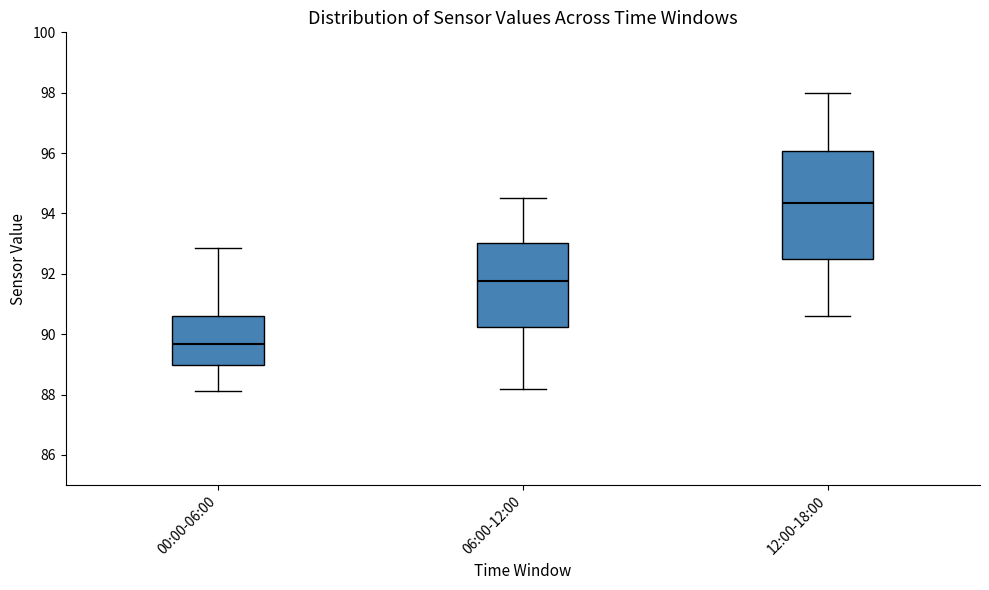

Where does the lower whisker of the box for 12:00-18:00 end on the y-axis? The values are not printed on the chart, so give them approximately, as read against the axis.

90.6